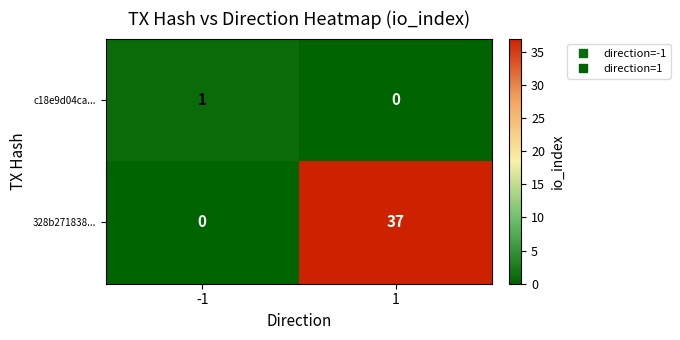

What is the difference between the maximum and minimum values in the 328b271838... series?

37